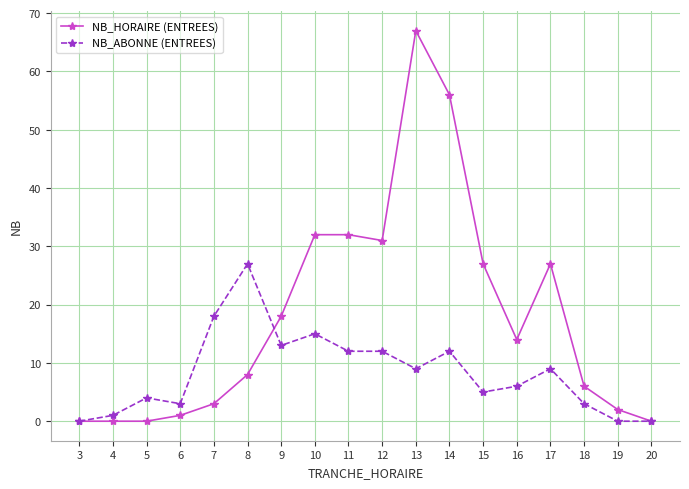

What is the value of the NB_HORAIRE (ENTREES) point at the 11th from the left?

67